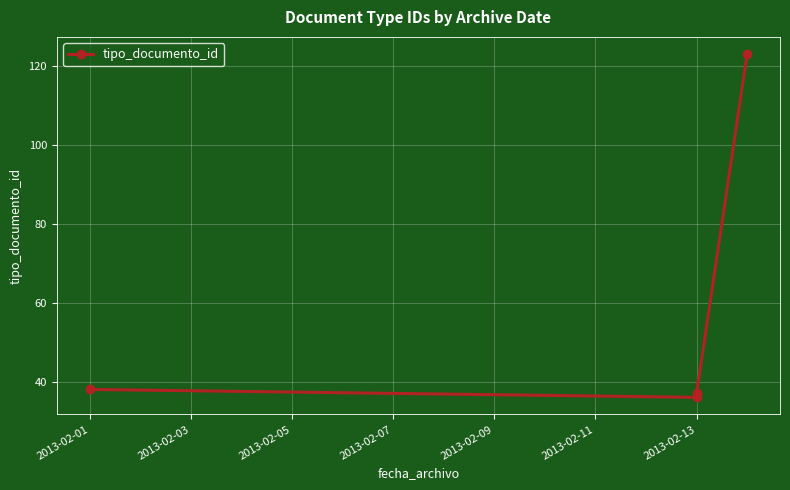

What is the sum of all values?

234